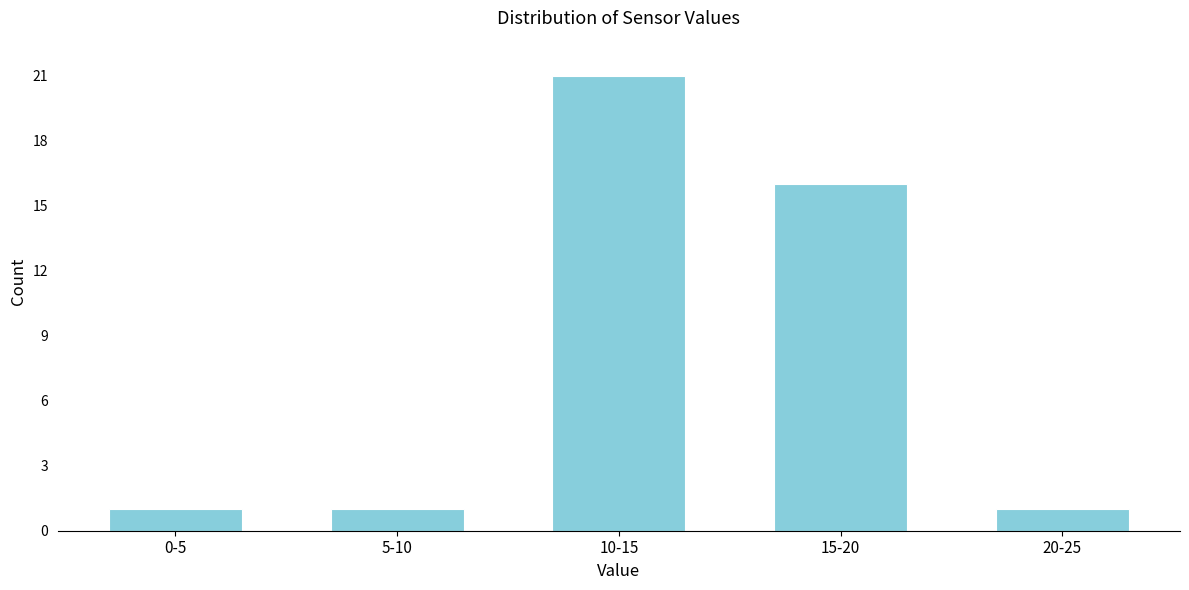

Reading left to right, transcribe all the data shown in this chart.

0-5=1	5-10=1	10-15=21	15-20=16	20-25=1